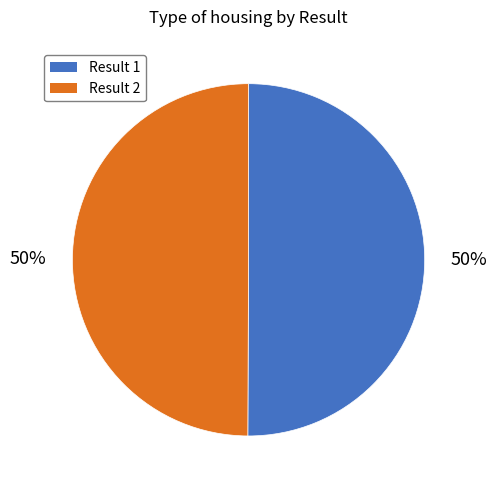

To the nearest percent, what is the average slice percentage?

50%